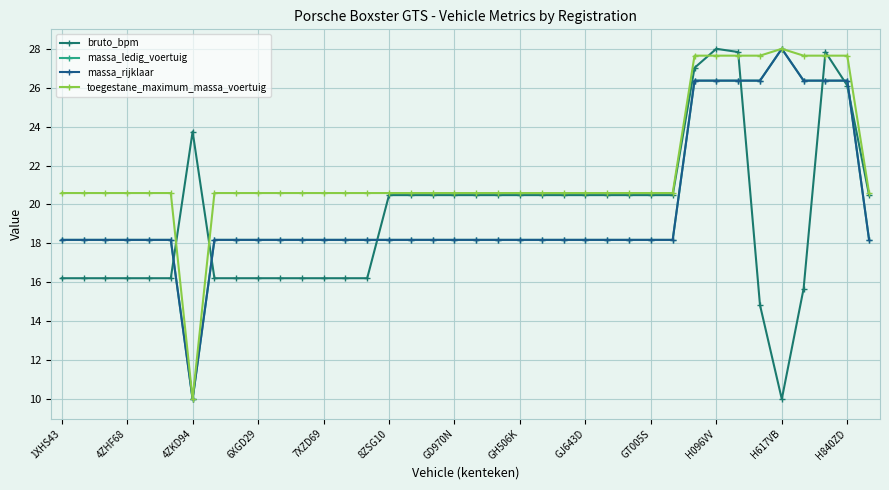

True or false: massa_ledig_voertuig and massa_rijklaar intersect in this chart.

False